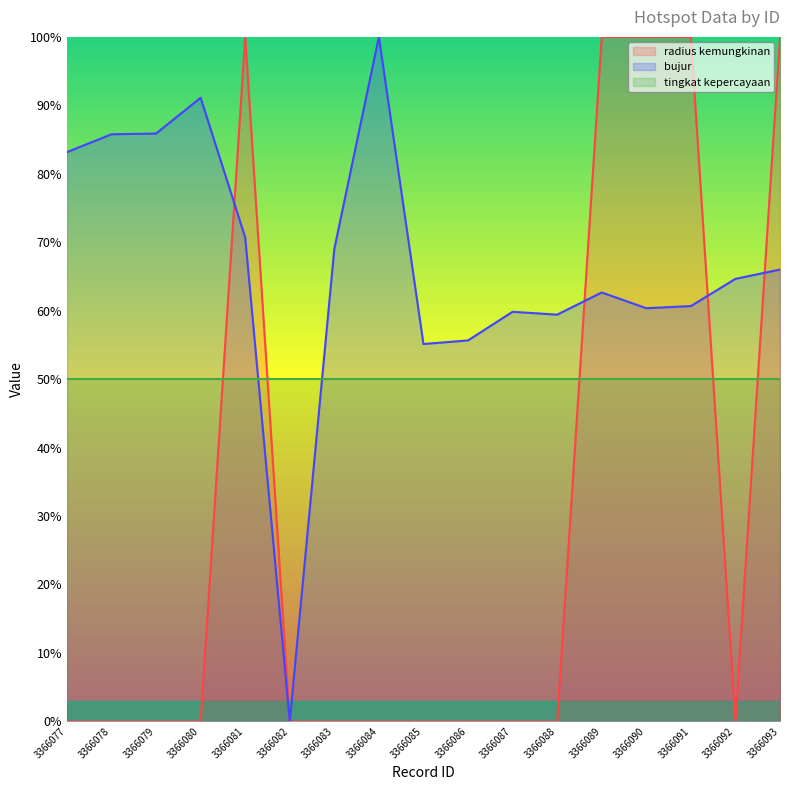

In radius kemungkinan, how many points are higher than both neighbors (excluding endpoints)?

1